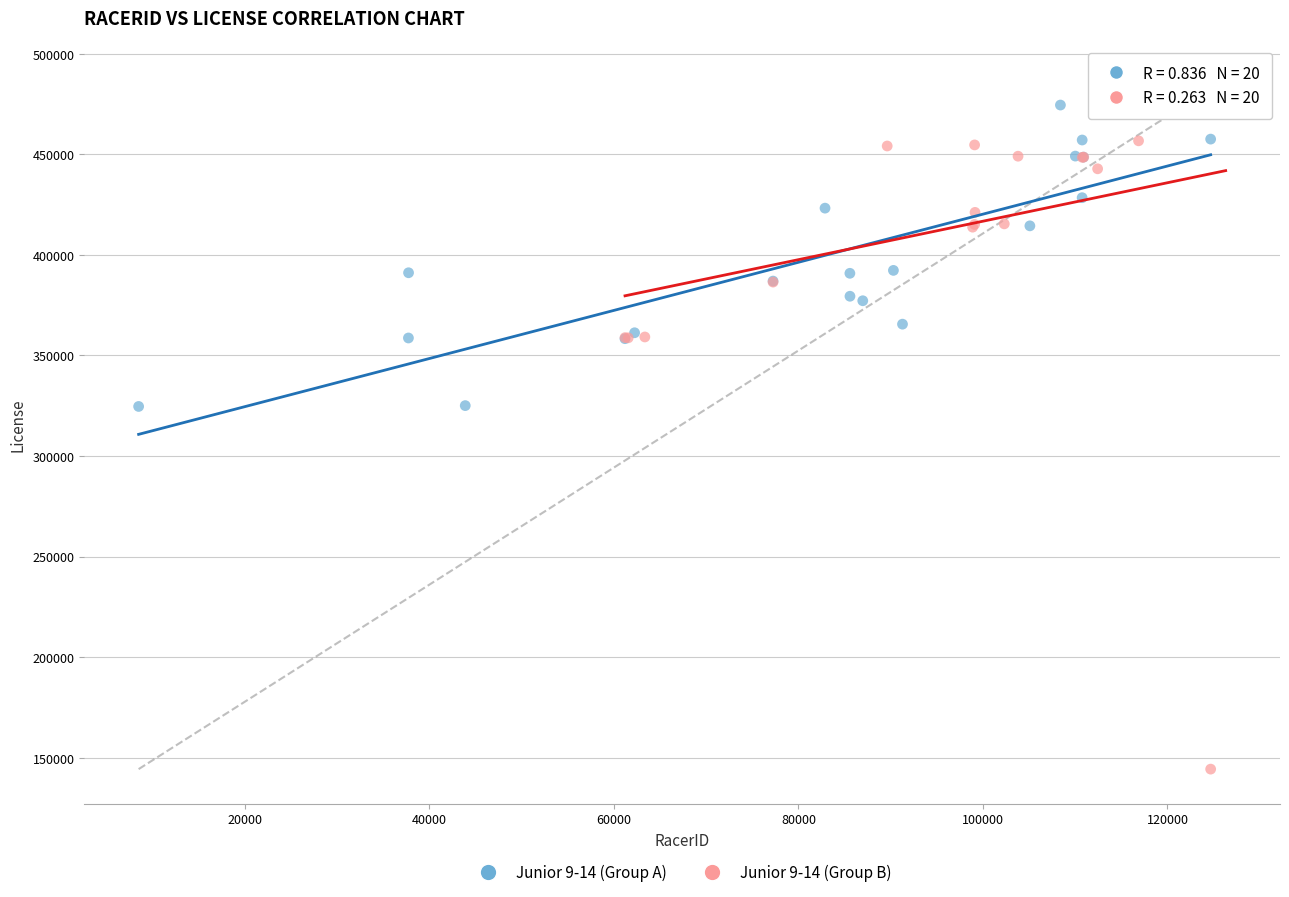

Which series has the widest spread of Y values?

Junior 9-14 (Group B)